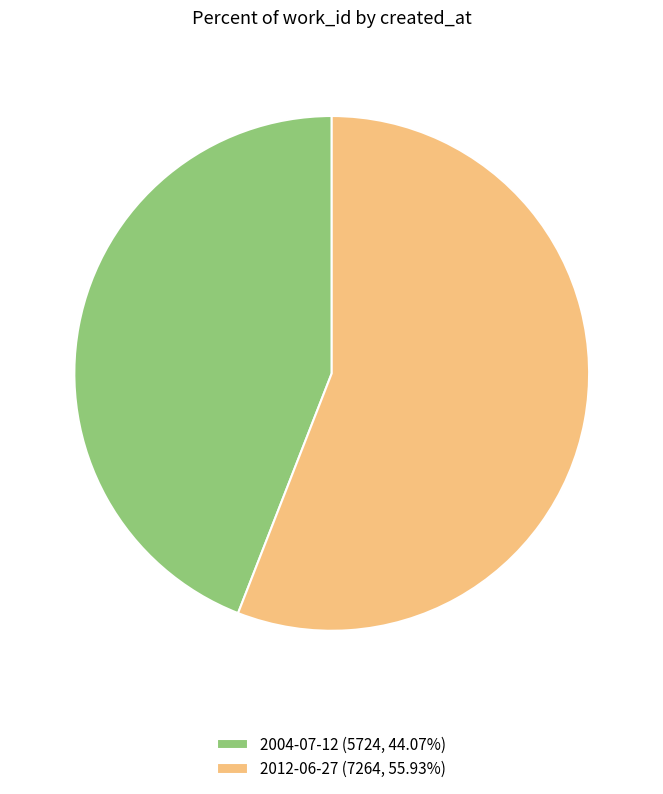

How many segments does this pie chart have?

2